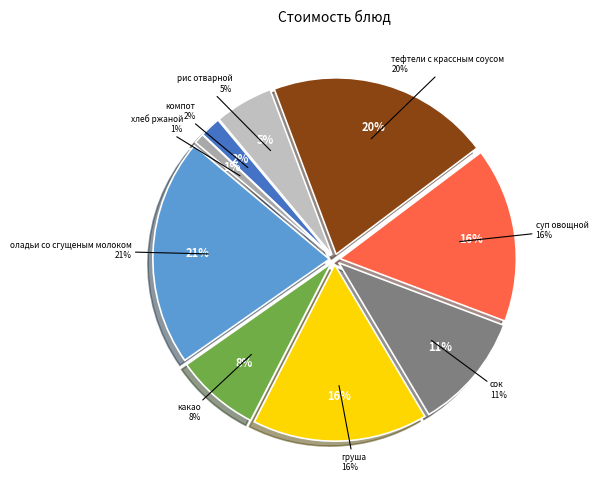

The тефтели с крассным соусом slice represents 14% of the pie. True or false?

False